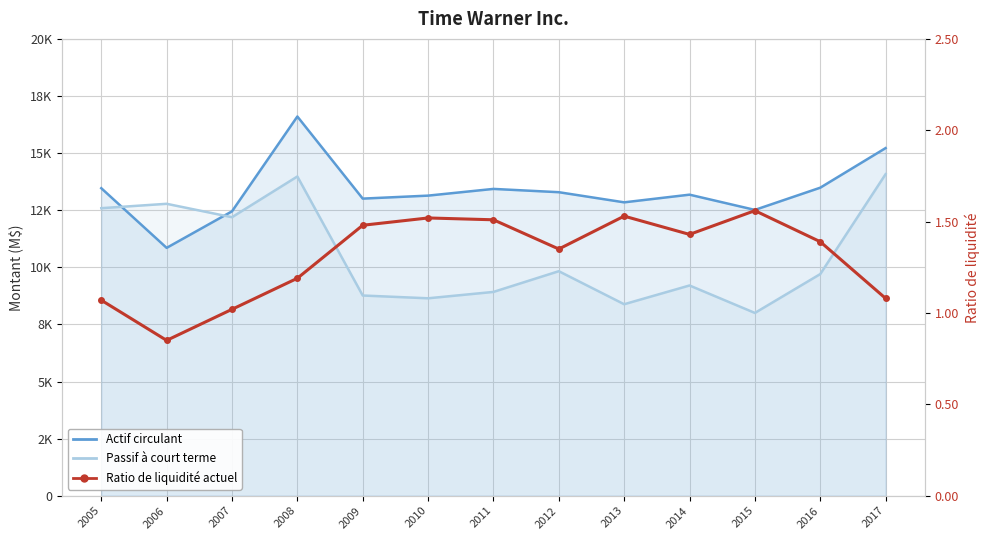

At which category does the chart reach its peak across all series?

2008